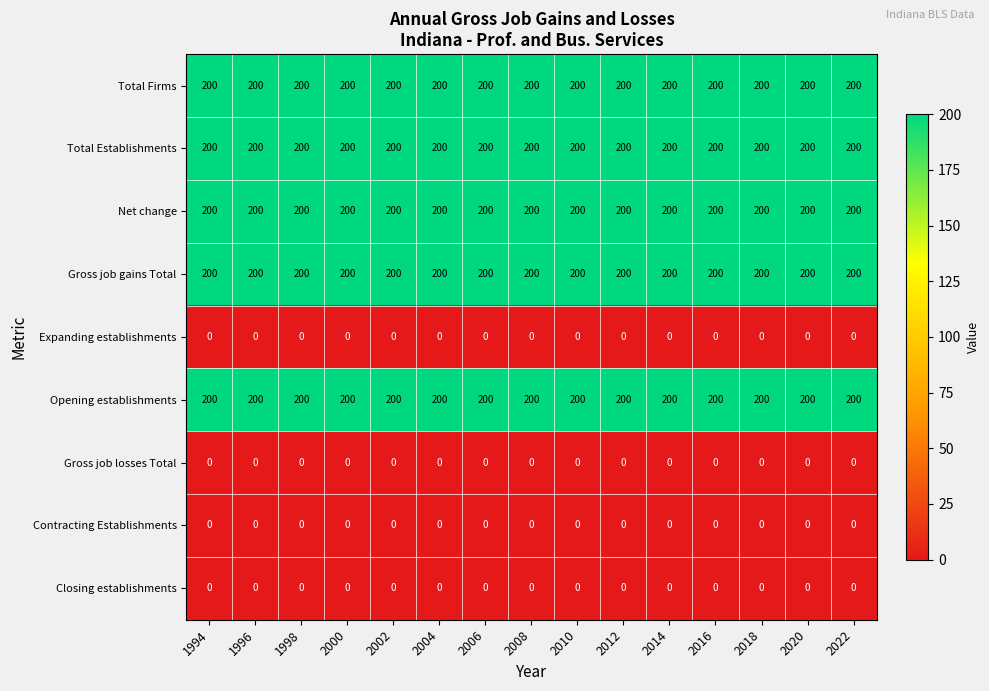

What is the spread (max minus min) of values at 2022?

200